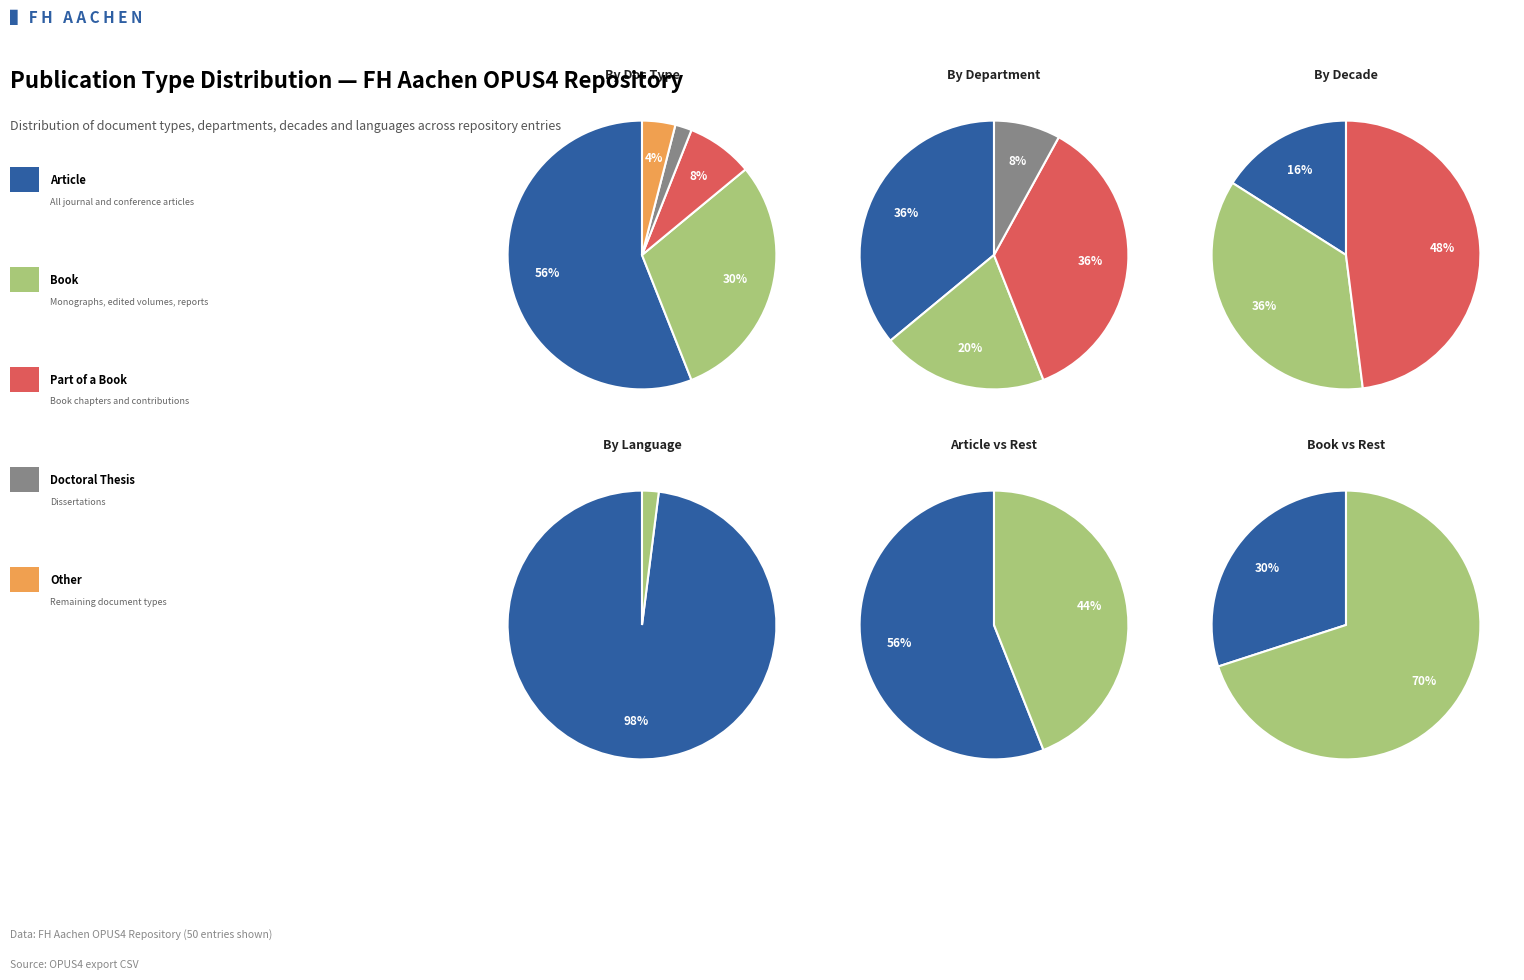

How many segments does this pie chart have?

5